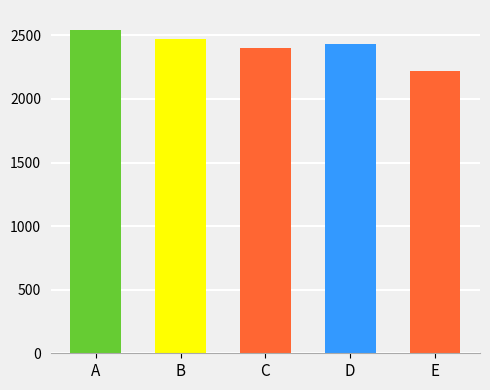

The value at Li Xueyi is 3062. True or false?

False